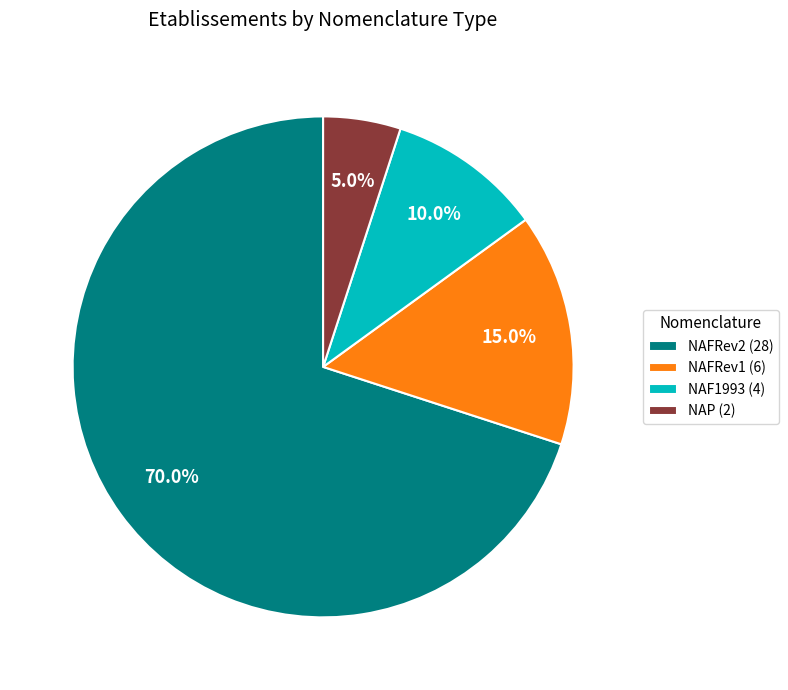

What is the total percentage of NAP (2) and NAF1993 (4)?

15.0%